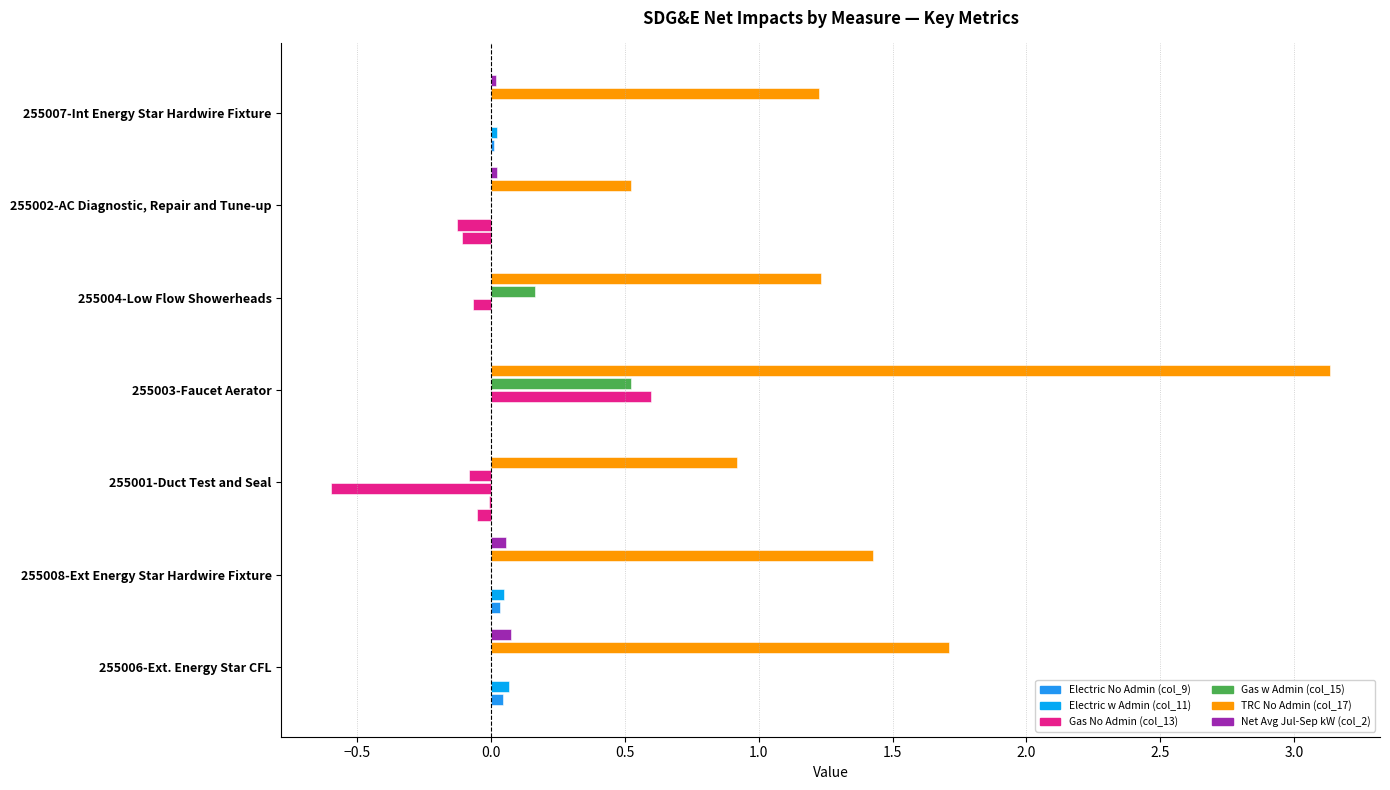

Count the number of data series in this chart.

6